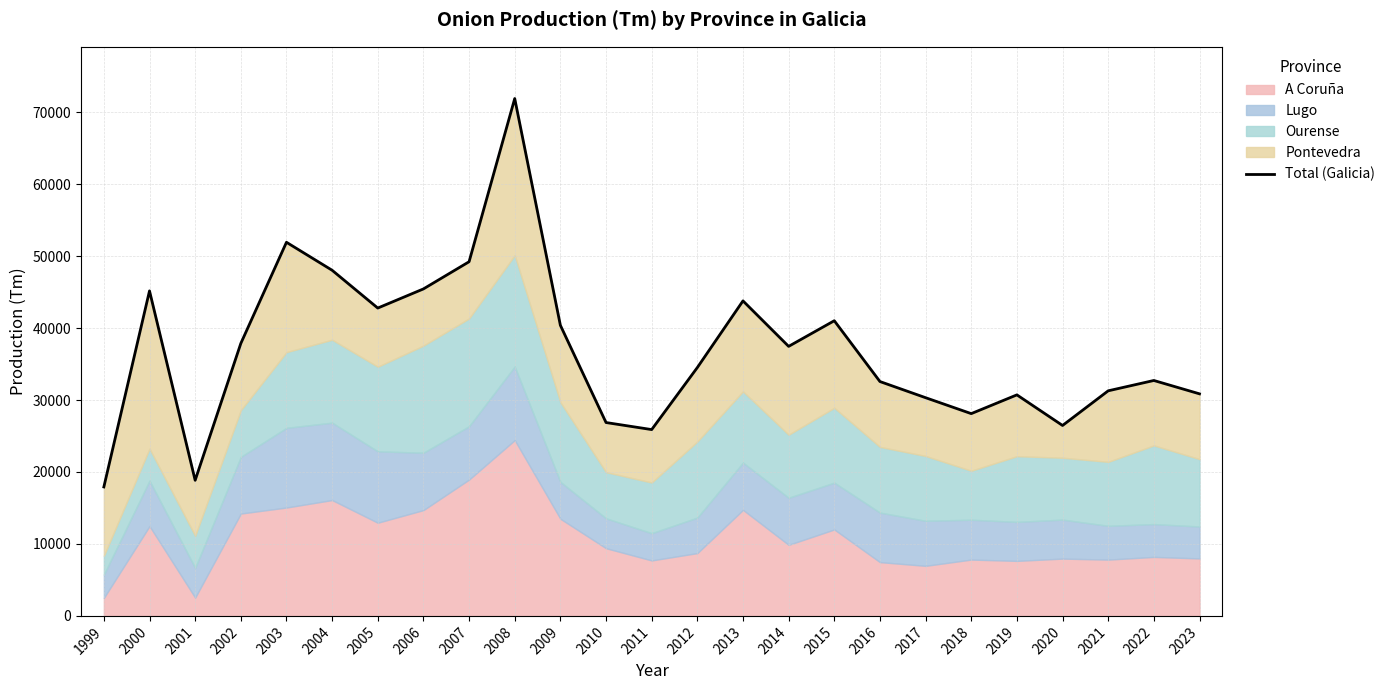

What is the sum of the values at 2000 and 2006?

90610